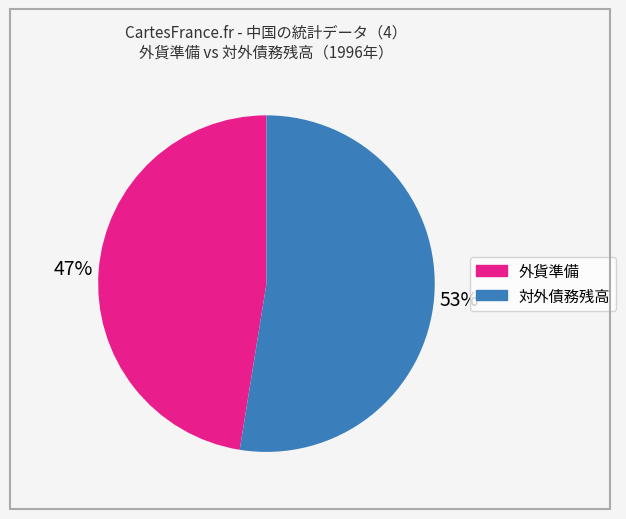

How many segments does this pie chart have?

2